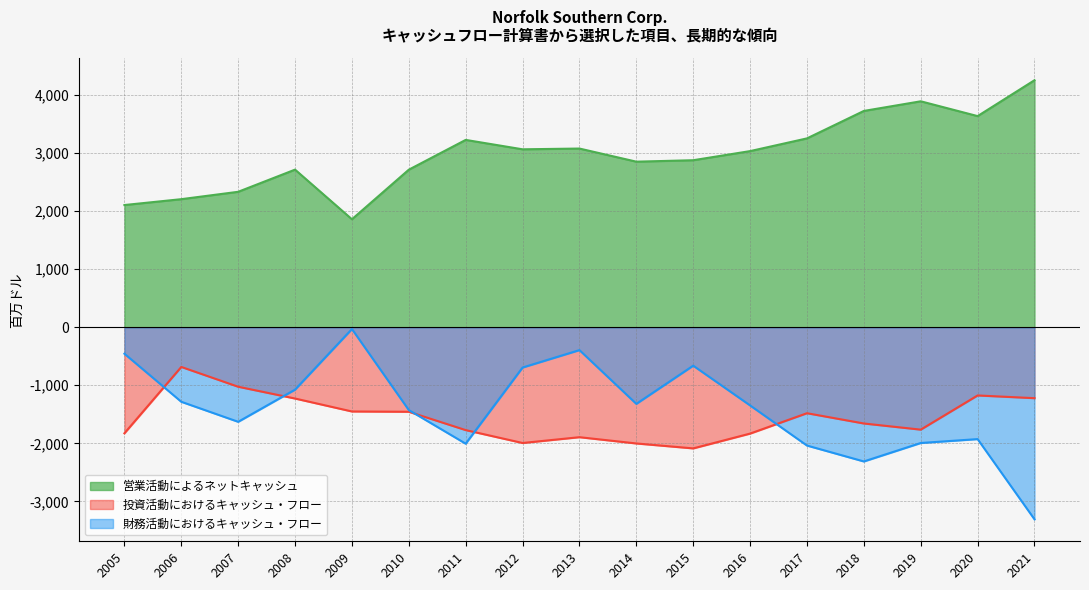

Reading left to right, what are all the values shown in this chart?

営業活動によるネットキャッシュ: 2005=2105	2006=2206	2007=2333	2008=2715	2009=1860	2010=2714	2011=3227	2012=3065	2013=3078	2014=2852	2015=2877	2016=3034	2017=3253	2018=3726	2019=3892	2020=3637	2021=4255
投資活動におけるキャッシュ・フロー: 2005=-1827	2006=-684	2007=-1025	2008=-1228	2009=-1451	2010=-1456	2011=-1772	2012=-1994	2013=-1894	2014=-2002	2015=-2087	2016=-1832	2017=-1481	2018=-1658	2019=-1764	2020=-1175	2021=-1222
財務活動におけるキャッシュ・フロー: 2005=-456	2006=-1284	2007=-1629	2008=-1075	2009=-31	2010=-1427	2011=-2006	2012=-694	2013=-394	2014=-1320	2015=-662	2016=-1347	2017=-2038	2018=-2312	2019=-1994	2020=-1927	2021=-3309